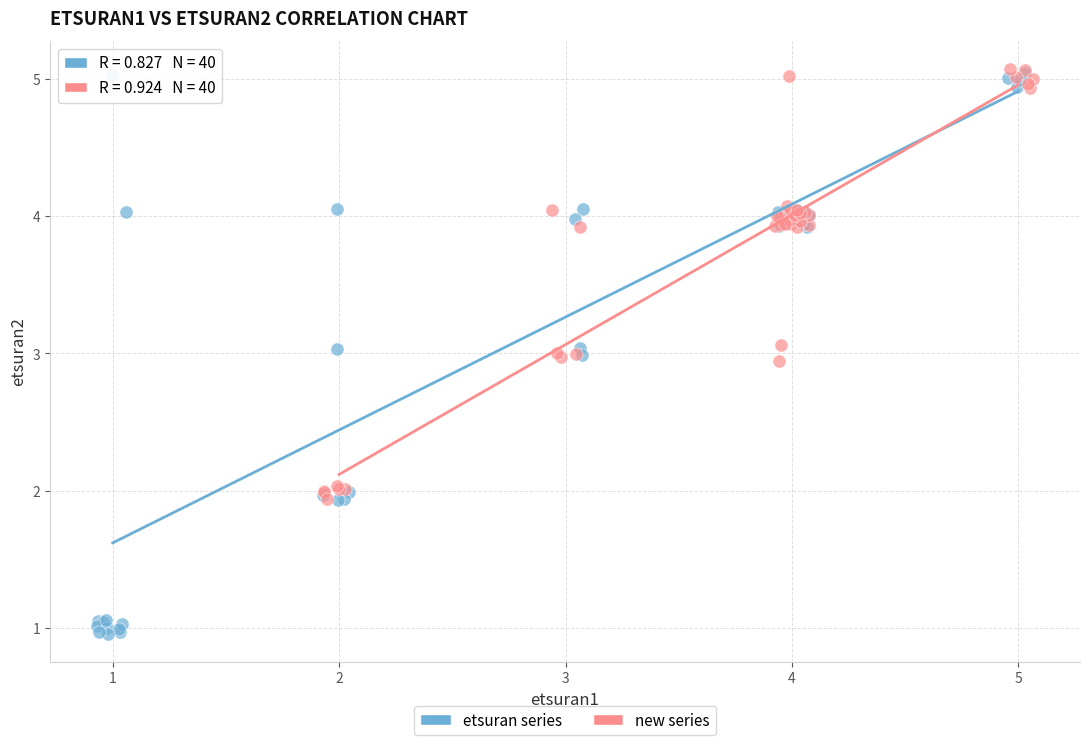

Which series has the largest Y range (max minus min)?

etsuran series